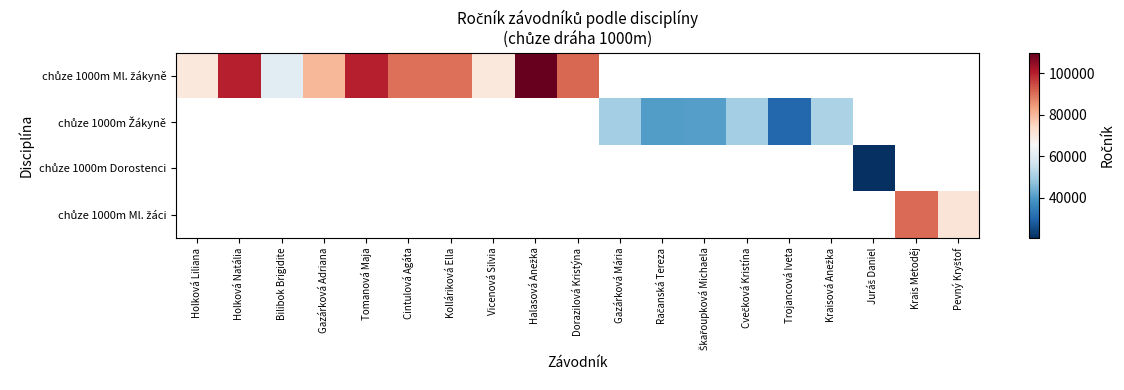

Which label corresponds to the smallest value in the chart?

Juráš Daniel